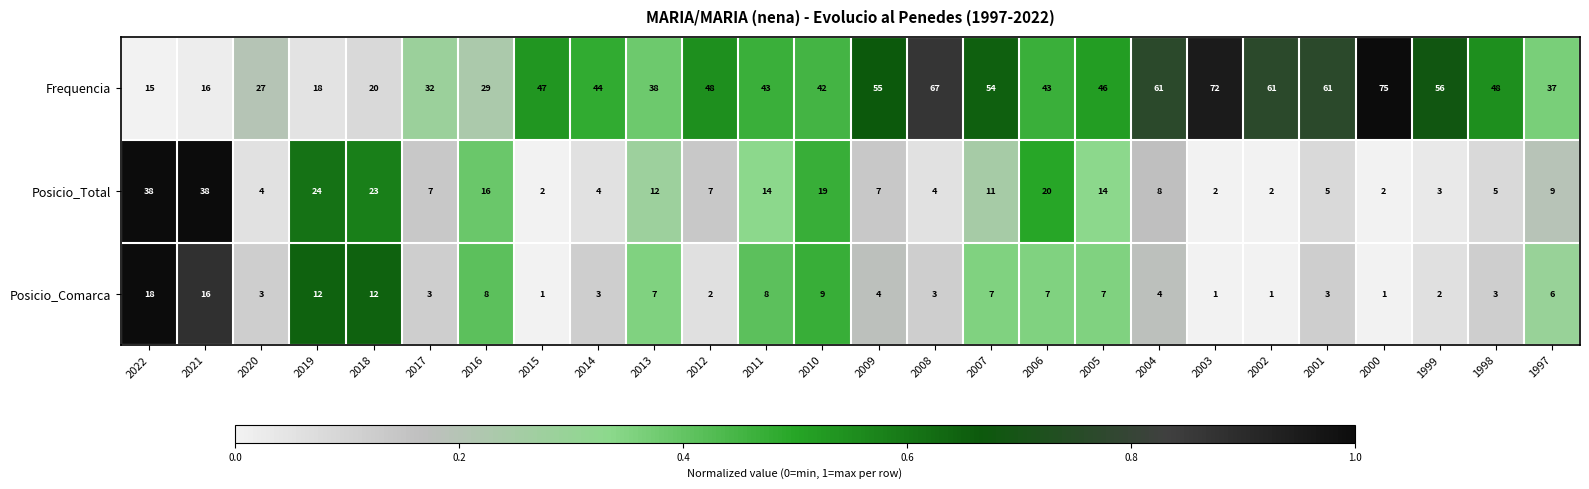

Which series has the largest total across all categories?

Frequencia